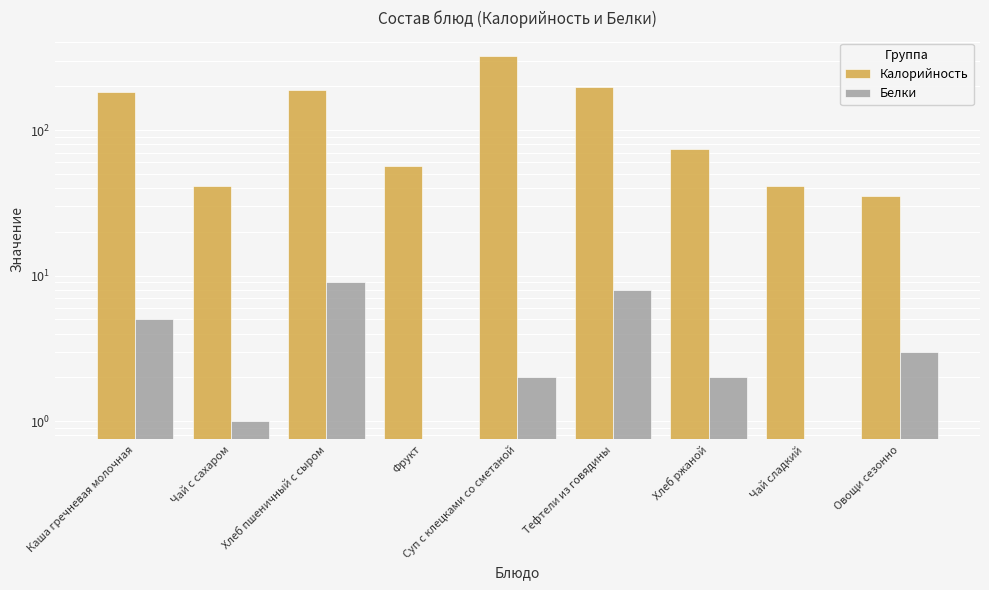

Is it true that Белки equals 0 at Фрукт?

True